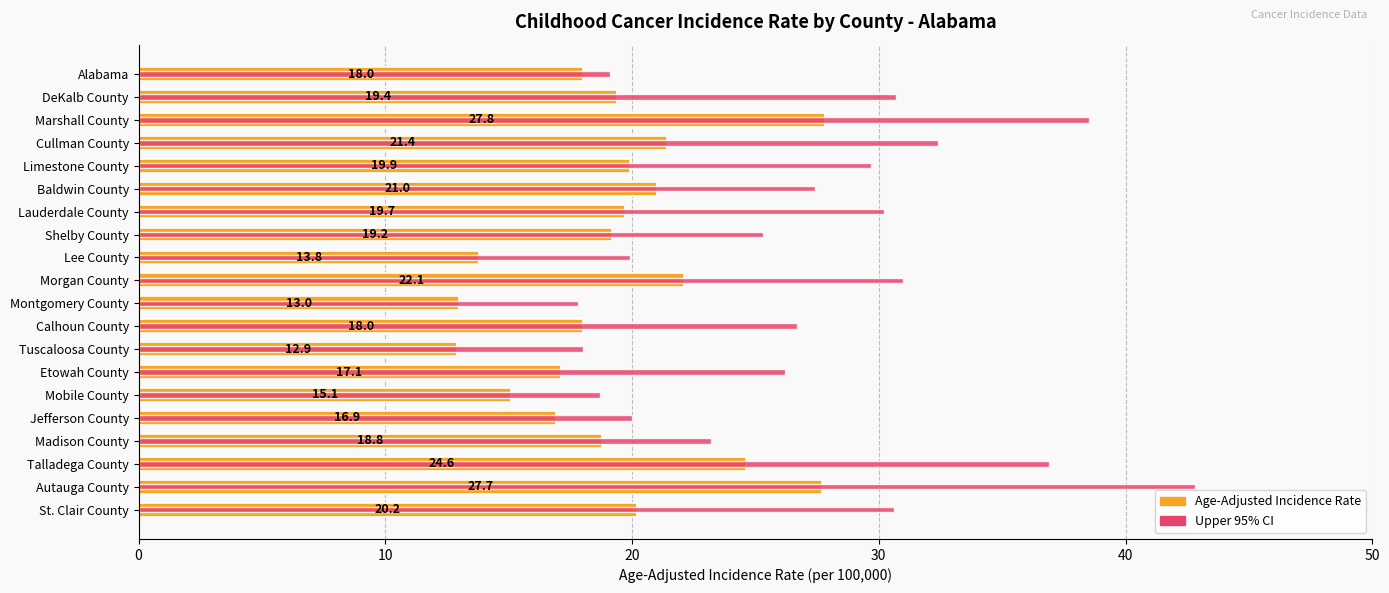

How many series are shown in this chart?

2